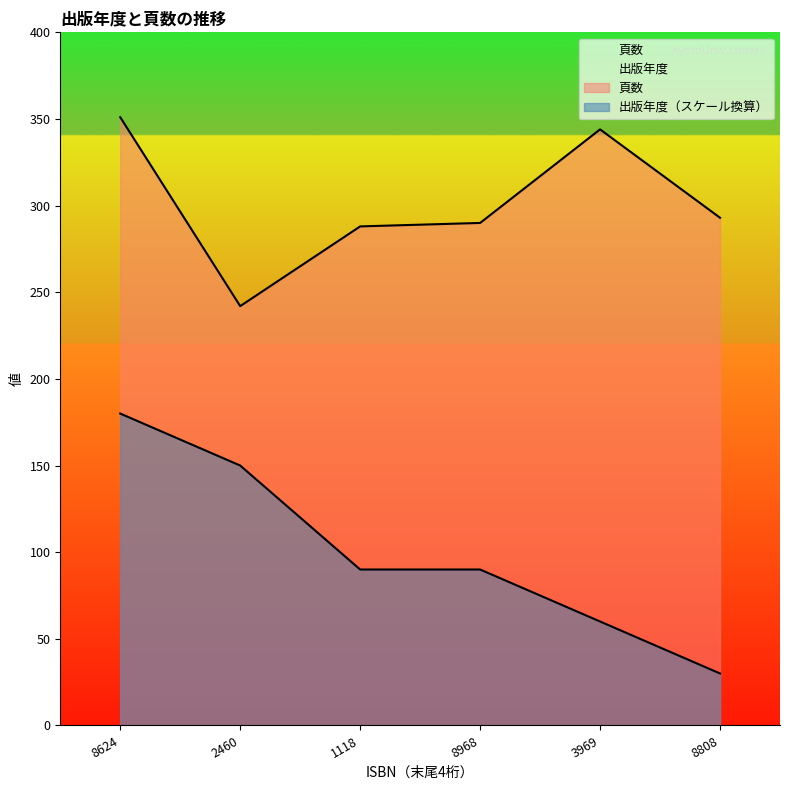

How many lines are shown in the chart?

2